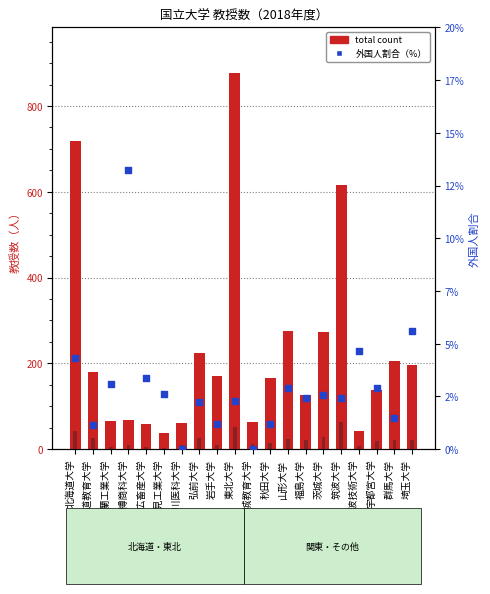

Which series has the largest total across all categories?

total count